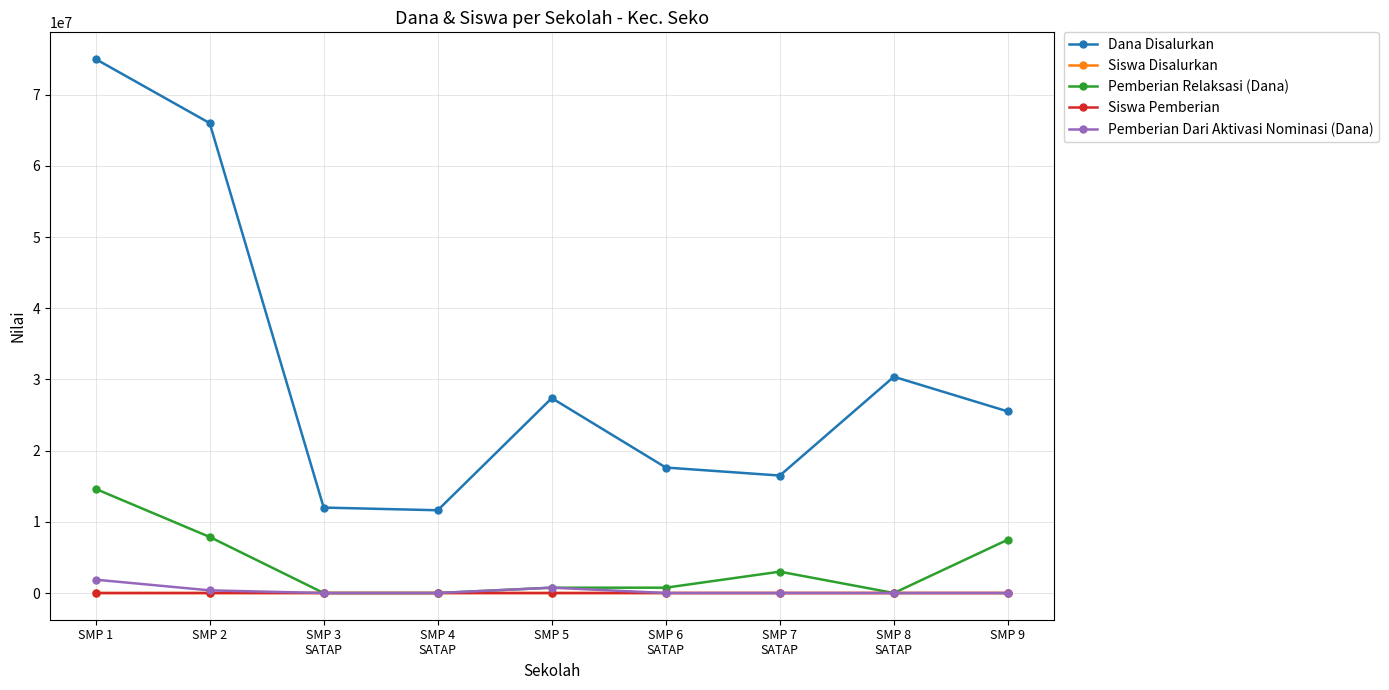

The Siswa Disalurkan series shows 17 at SMP 3
SATAP. True or false?

True